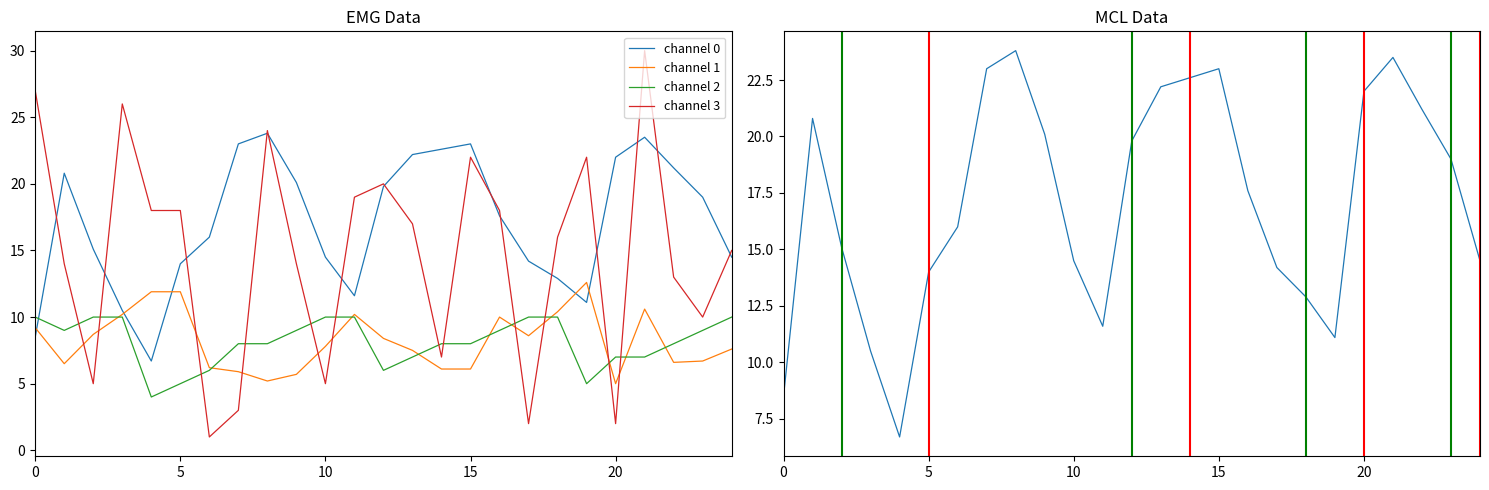

What is the label of the 19th point from the left?

18